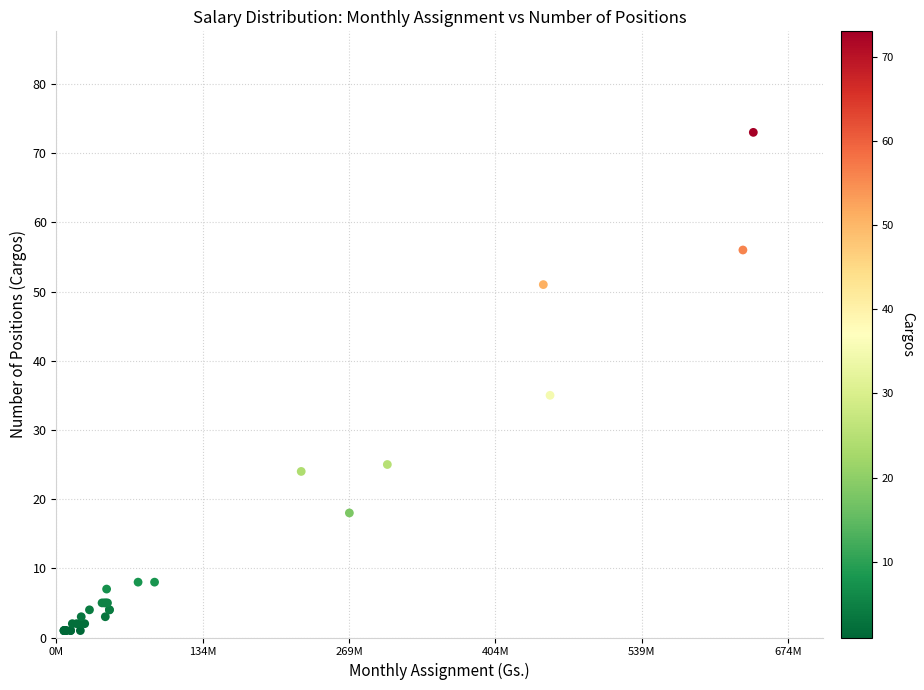

What Y value in the scatter plot is closest to 37?

35